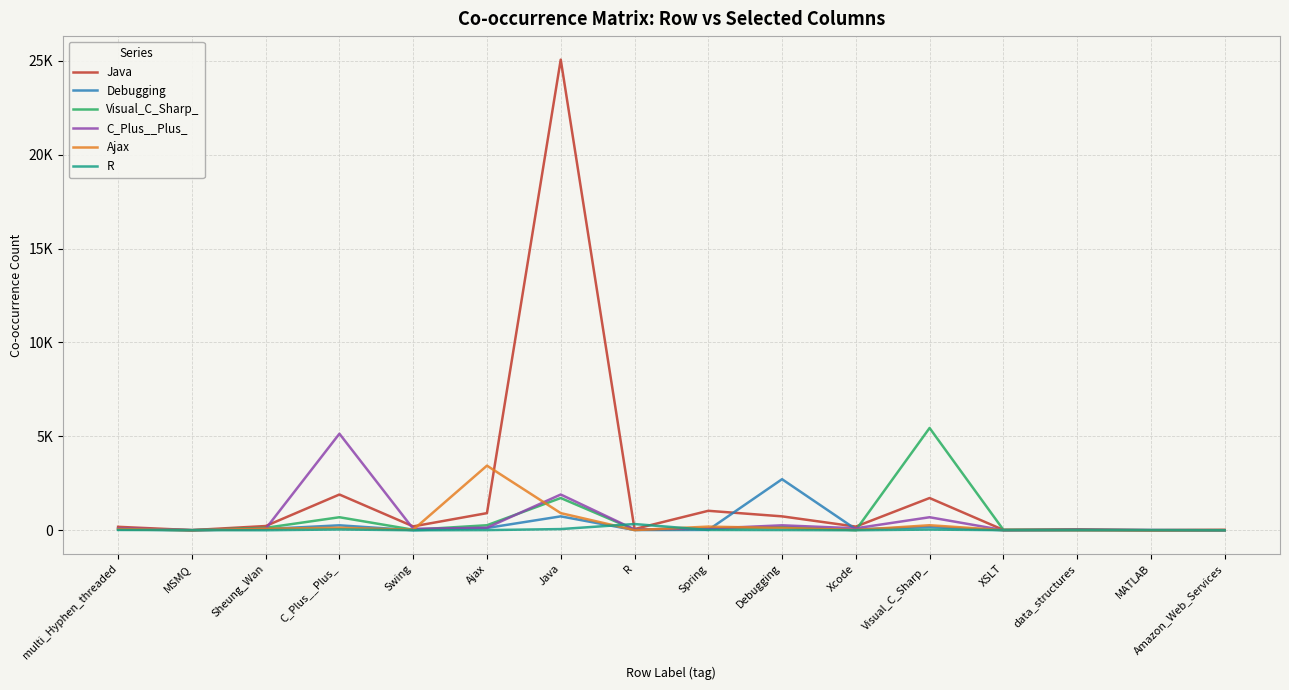

What are all the series names shown in the legend?

Java, Debugging, Visual_C_Sharp_, C_Plus__Plus_, Ajax, R